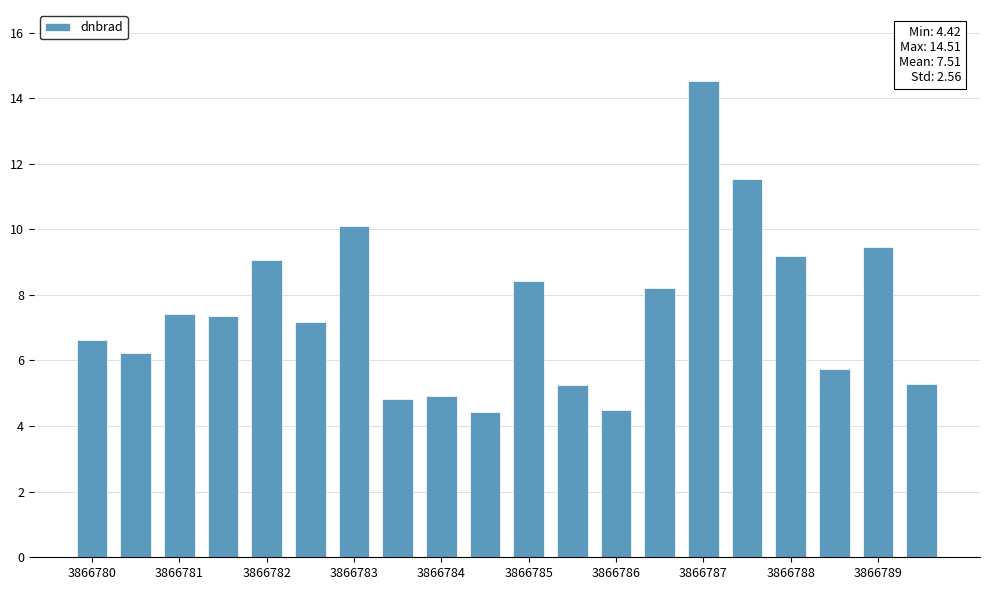

What is the difference between the maximum and second lowest values?

10.0